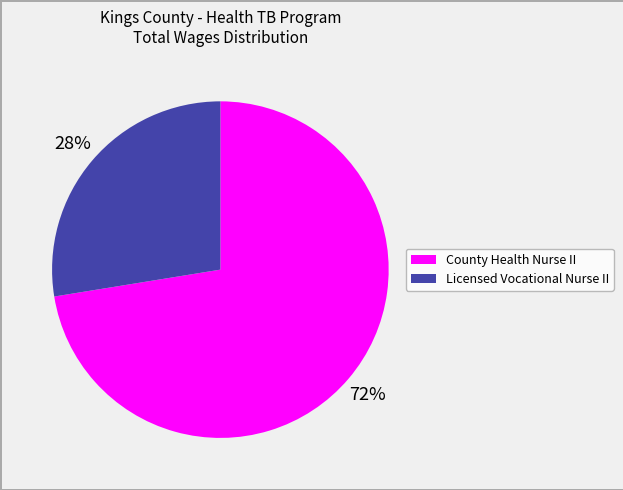

The Licensed Vocational Nurse II slice represents 21% of the pie. True or false?

False